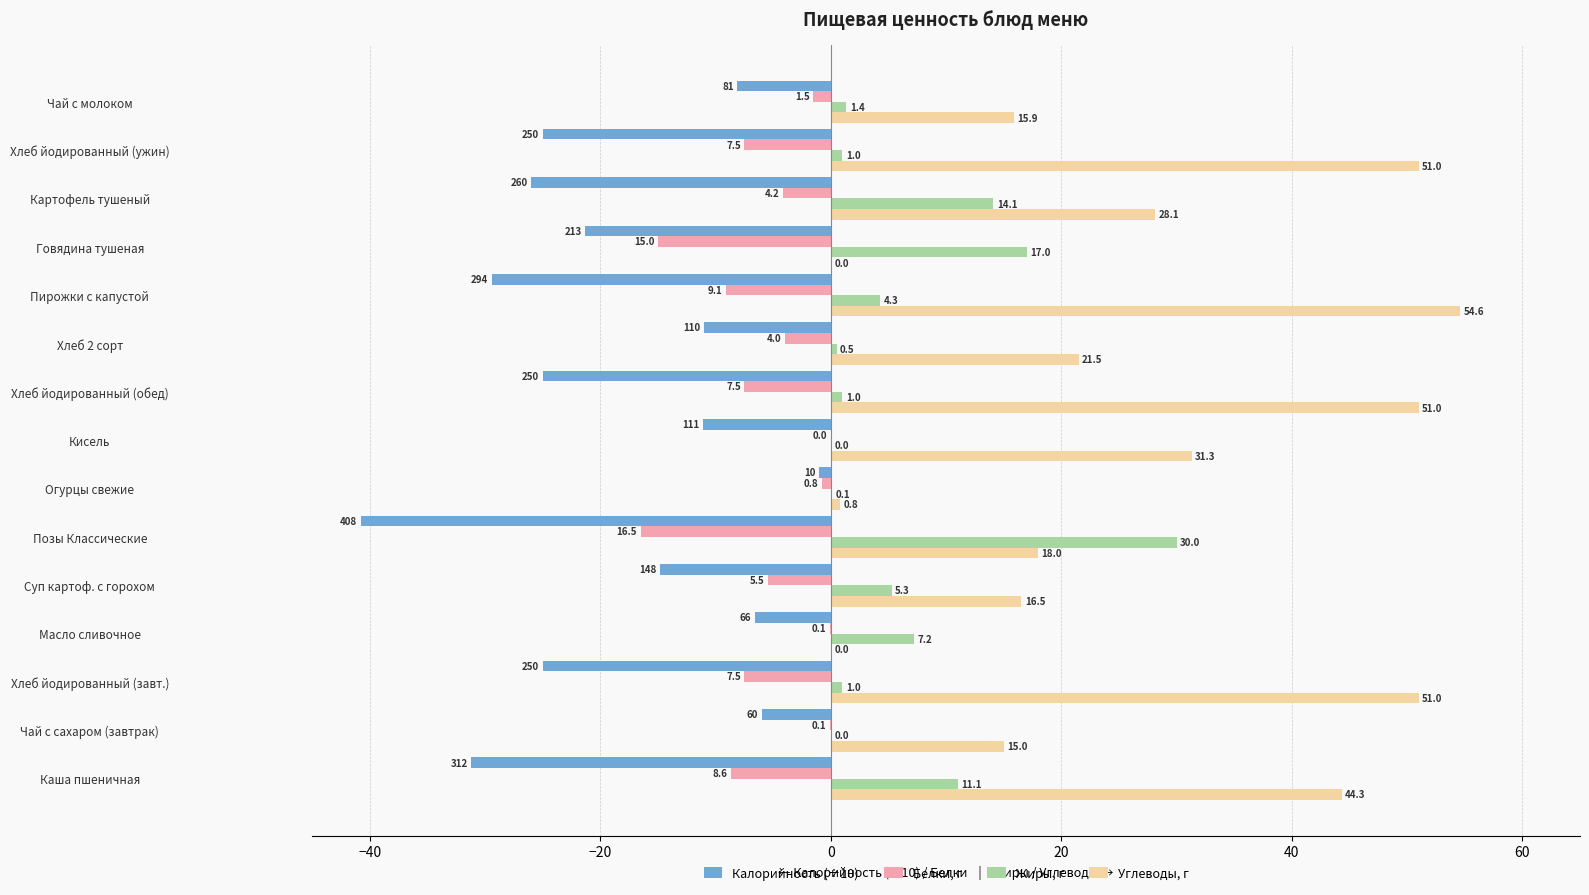

How many series are shown in this chart?

4